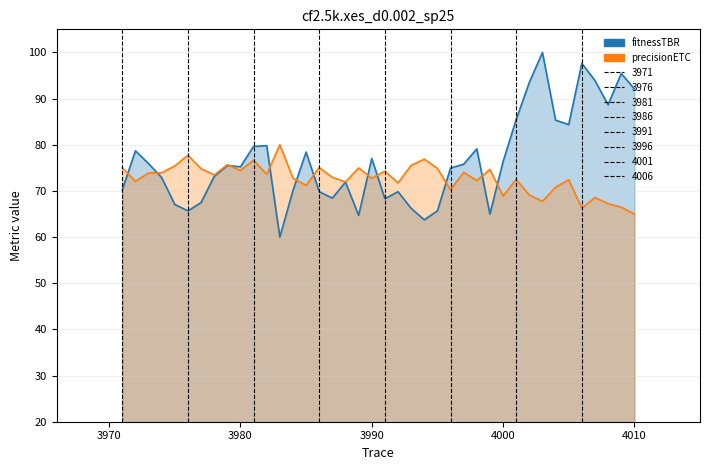

How many data points in fitnessTBR are less than 75?

19